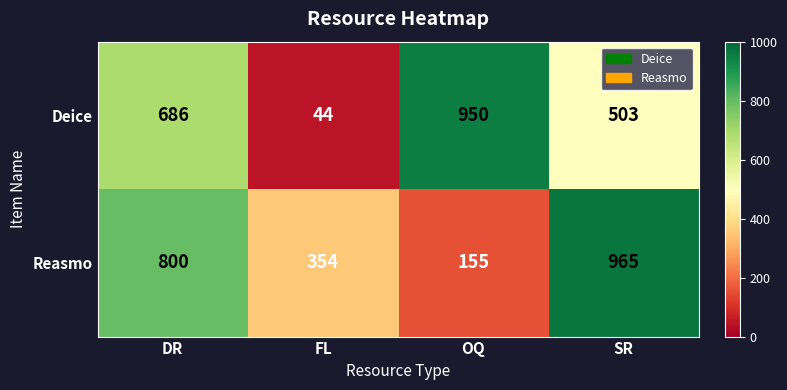

Which series has the largest range (max minus min)?

Deice